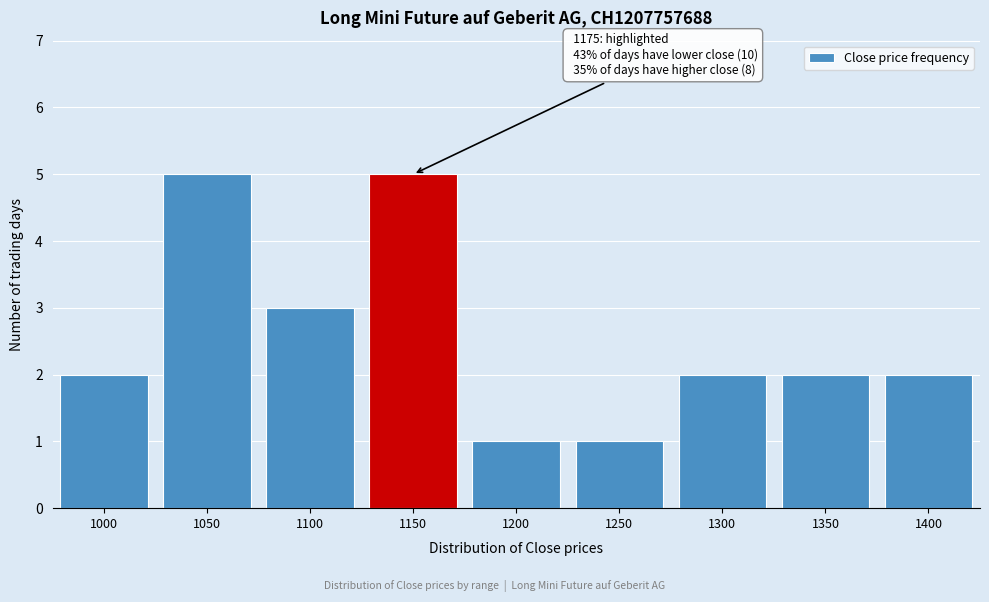

Reading left to right, transcribe all the data shown in this chart.

2	5	3	5	1	1	2	2	2